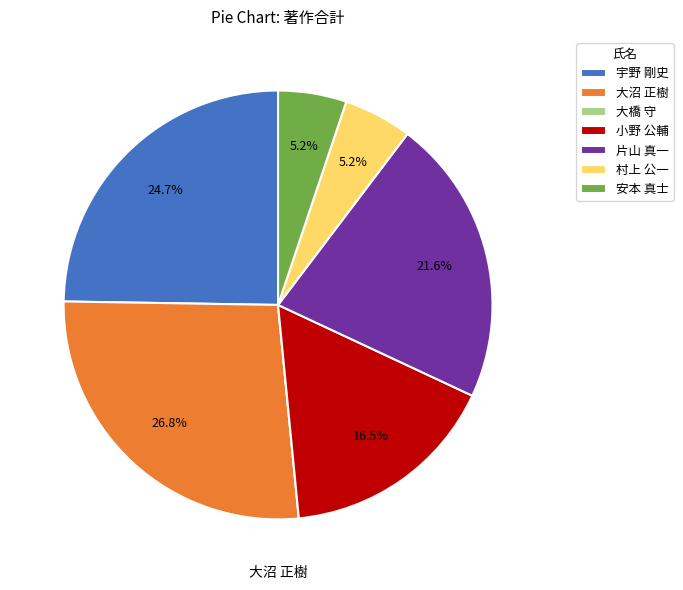

Between 安本 真士 and 宇野 剛史, which is larger?

宇野 剛史